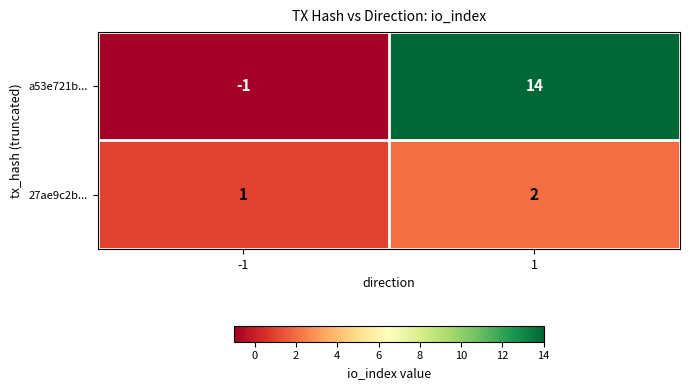

At how many categories does at least one series exceed 11?

1